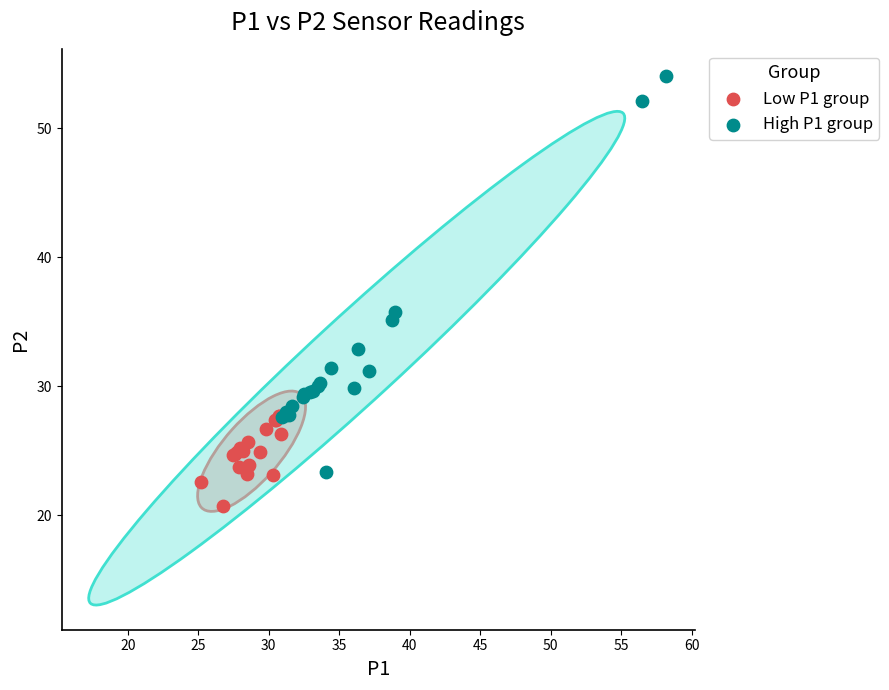

Which series has the largest Y range (max minus min)?

High P1 group